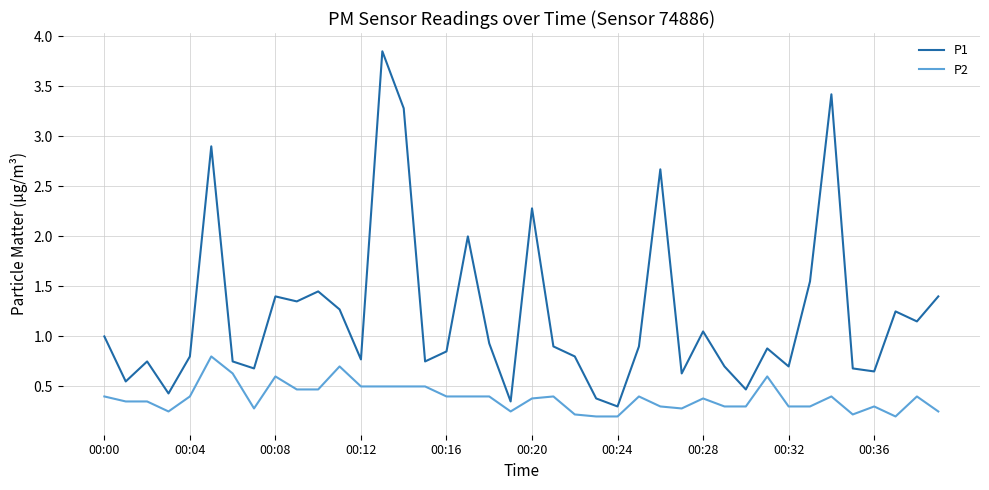

Rank the series by their average value, from lowest to highest.

P2, P1